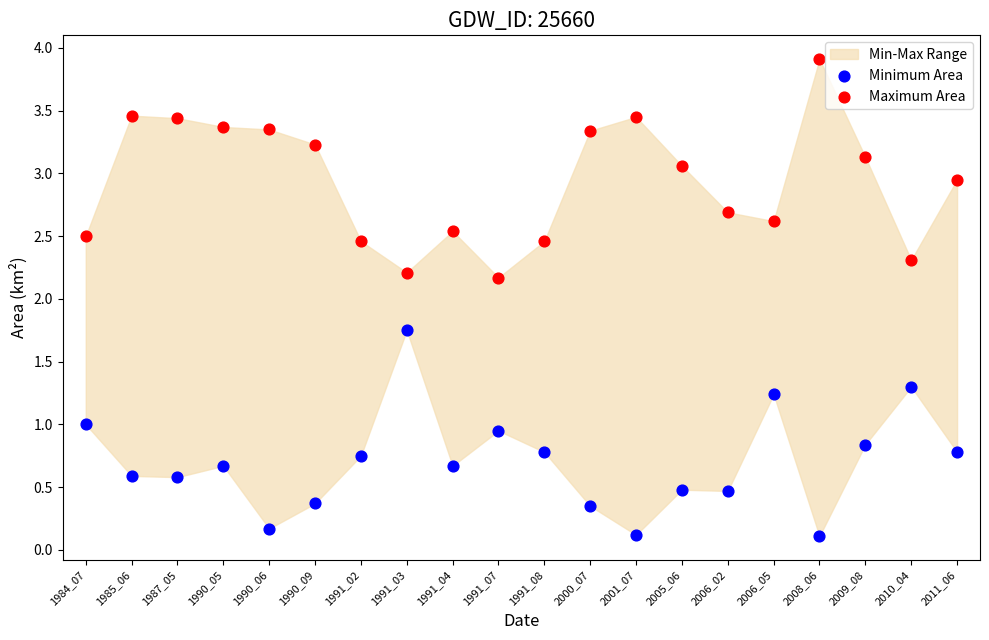

Which series contains the lowest Y value?

Minimum Area